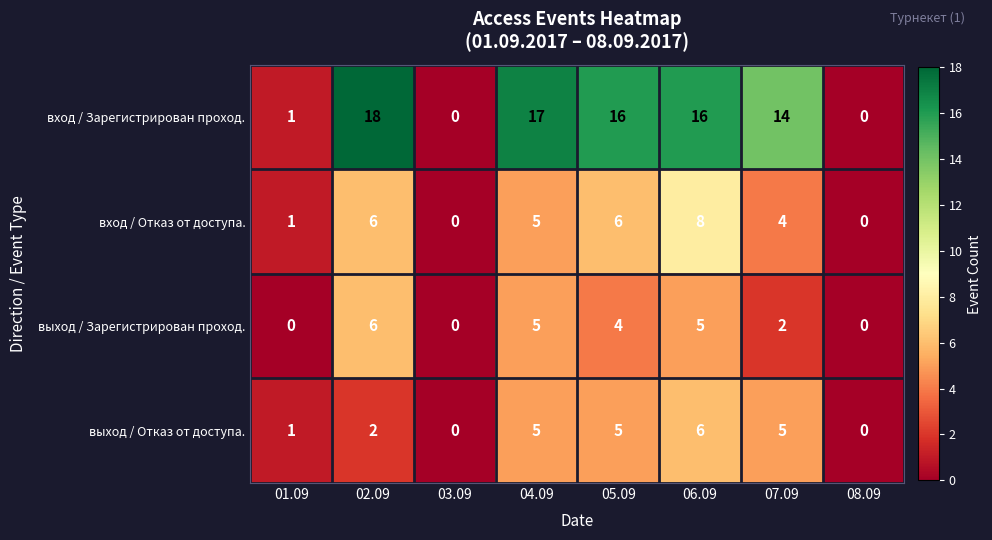

What value does the выход / Зарегистрирован проход. series have at 04.09?

5